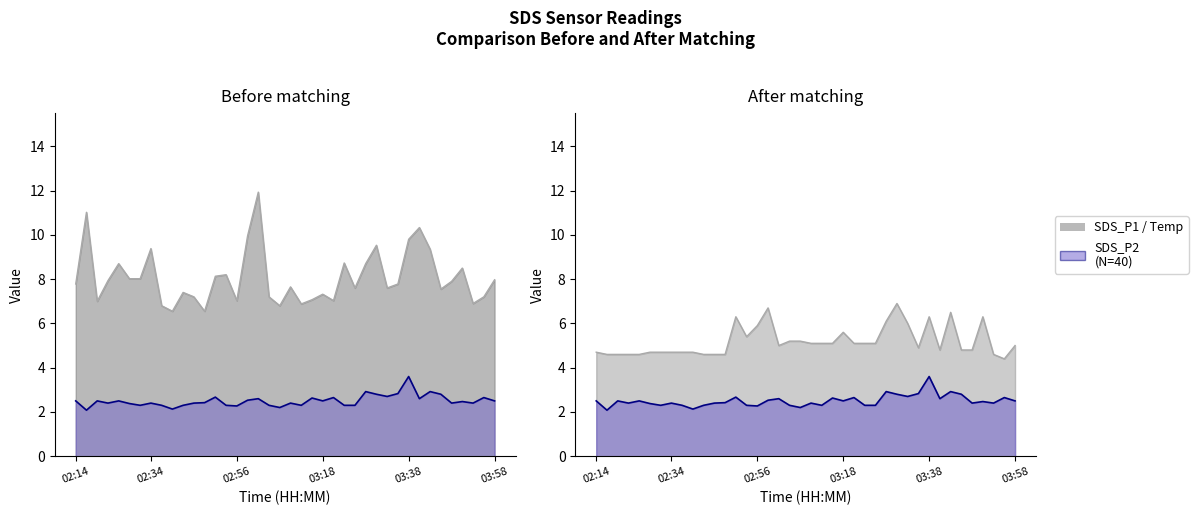

The SDS_P2 series shows 3.6 at 02:56. True or false?

False